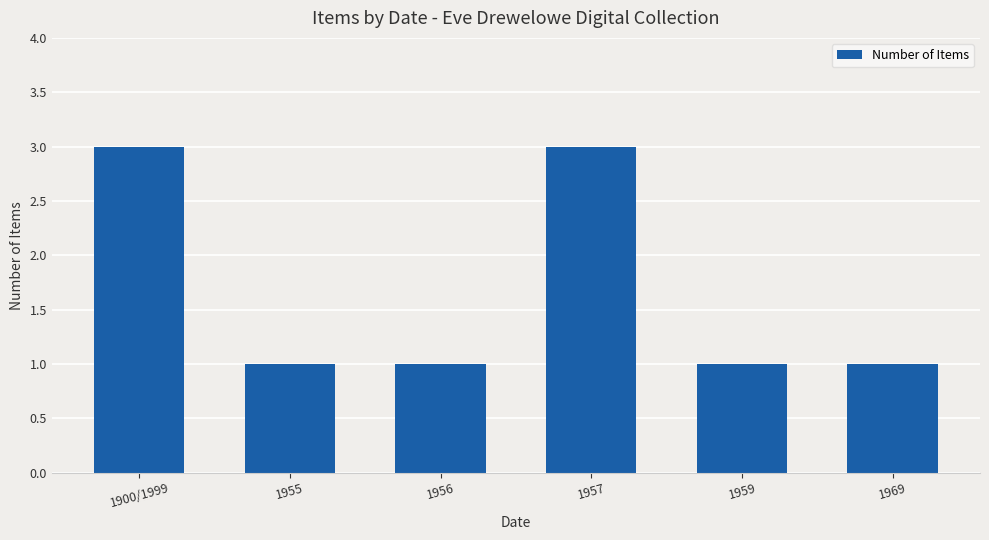

What is the maximum value shown in the chart?

3